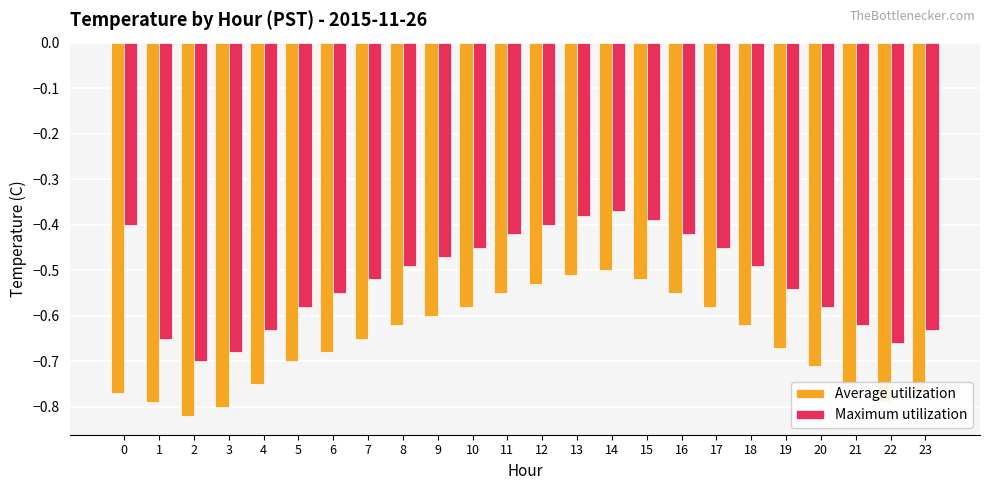

Are the bars grouped side by side (vs. stacked)?

Yes